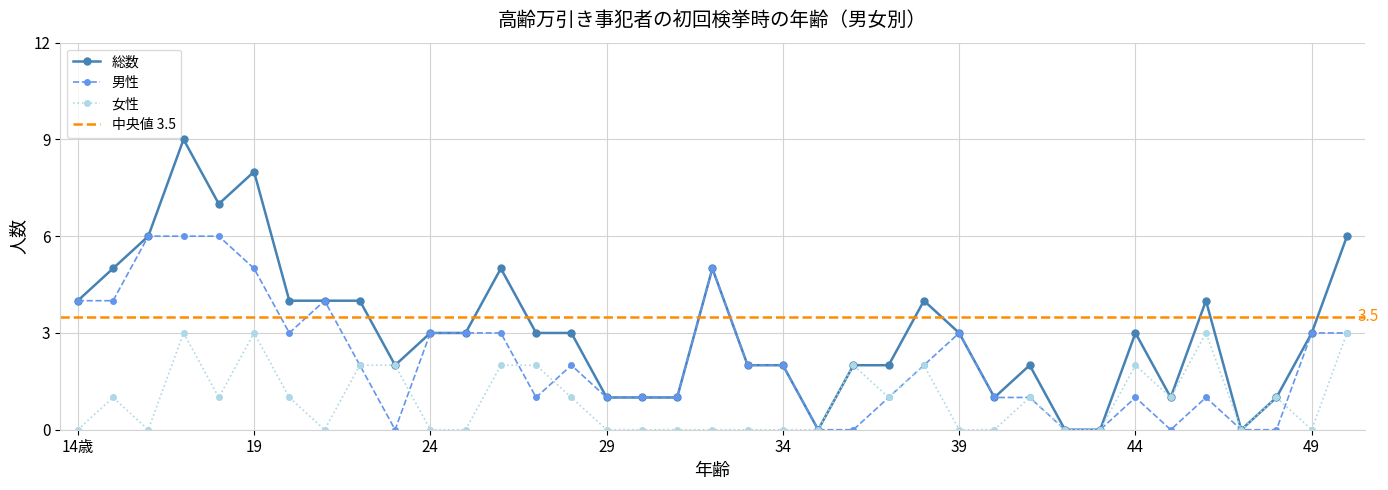

List the labels in order of 総数 value, smallest first.

35, 42, 43, 47, 29, 30, 31, 40, 45, 48, 23, 33, 34, 36, 37, 41, 24, 25, 27, 28, 39, 44, 49, 14歳, 20, 21, 22, 38, 46, 15, 26, 32, 16, 50, 18, 19, 17